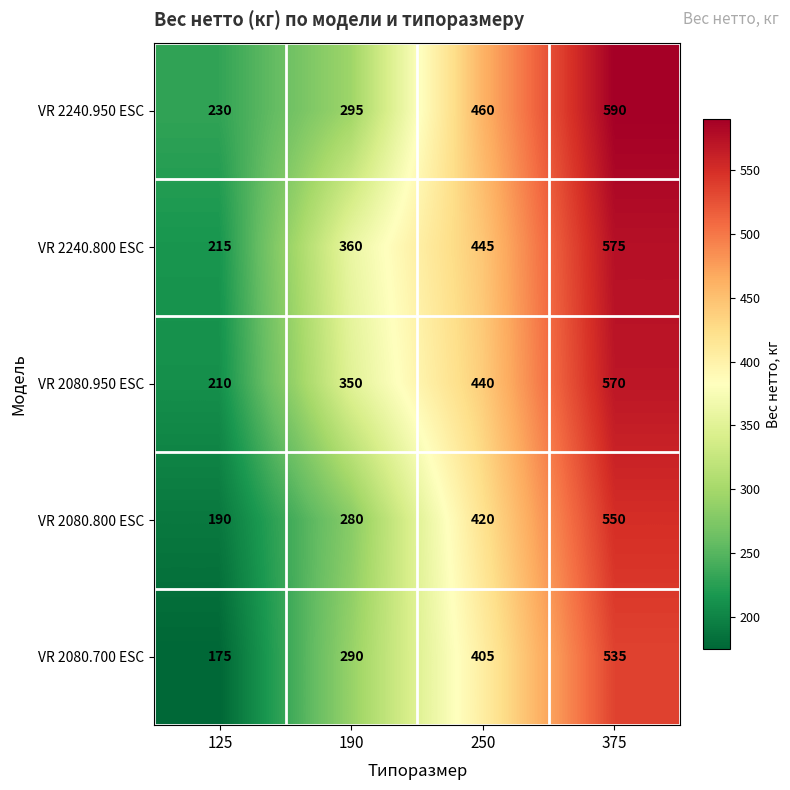

How many distinct data groups are displayed?

5